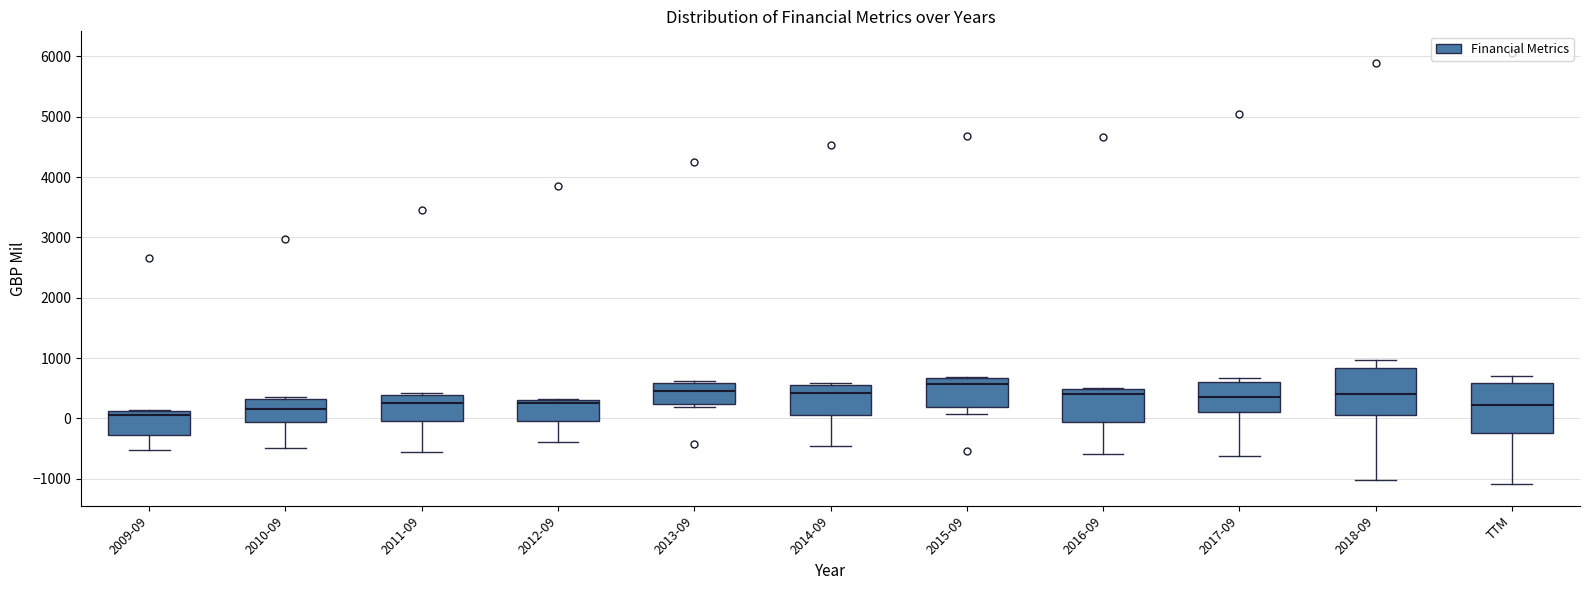

Reading left to right, read every box against the y-axis: the position of its median line, the range the box covers, and the ends of its whiskers. The values are not printed on the chart, so give them approximately, as read against the axis.

2009-09: median 100 (just below the box's upper edge), box -300 to 100, whiskers -500 to 100
2010-09: median 200, box -100 to 300, whiskers -500 to 400
2011-09: median 300, box 0 to 400, whiskers -600 to 400 (just above the box's upper edge)
2012-09: median 300 (just below the box's upper edge), box 0 to 300, whiskers -400 to 300
2013-09: median 400, box 200 to 600, whiskers 200 (just below the box's lower edge) to 600
2014-09: median 400, box 100 to 500, whiskers -400 to 600
2015-09: median 600, box 200 to 700, whiskers 100 to 700
2016-09: median 400, box -100 to 500, whiskers -600 to 500
2017-09: median 400, box 100 to 600, whiskers -600 to 700
2018-09: median 400, box 100 to 800, whiskers -1000 to 1000
TTM: median 200, box -200 to 600, whiskers -1100 to 700